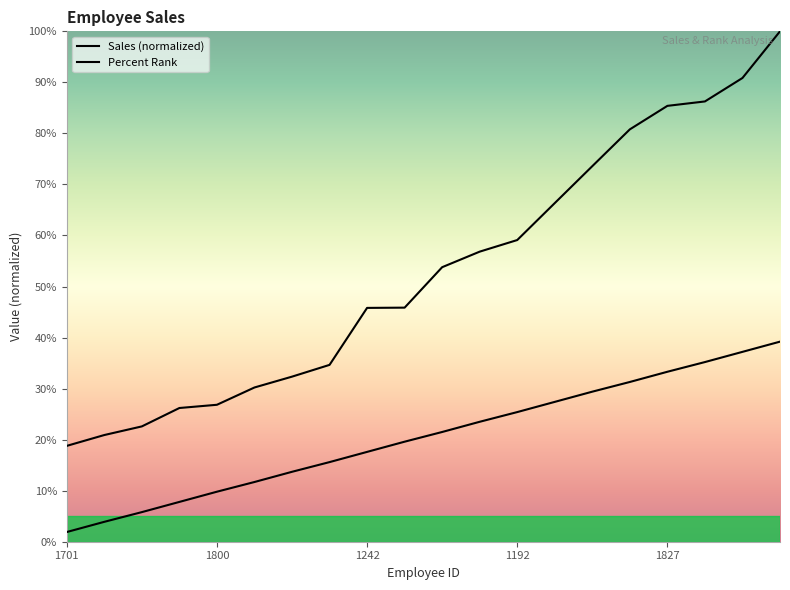

At how many categories does at least one series exceed 0?

20